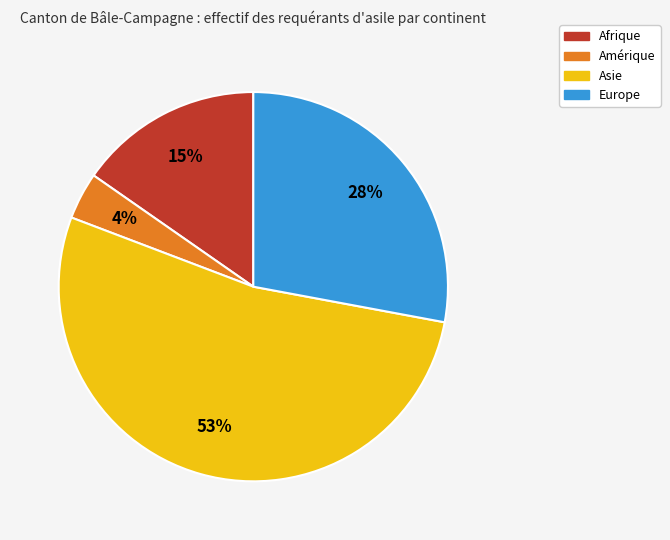

Is the sum of Asie and Europe greater than half?

Yes